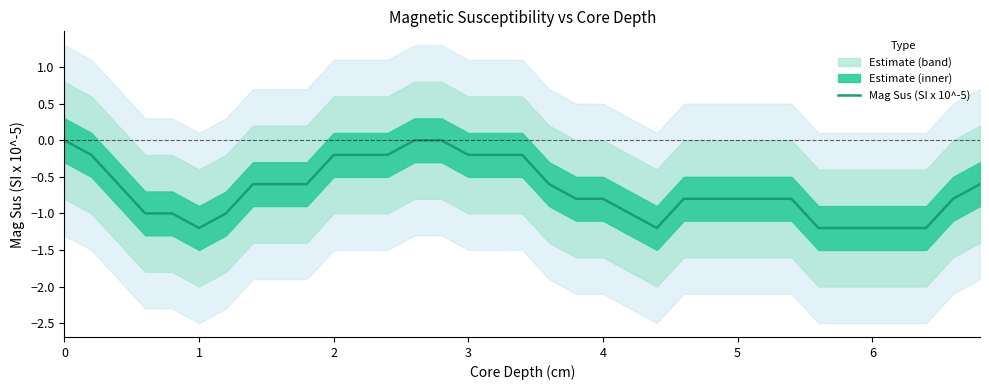

Reading left to right, what are all the values shown in this chart?

0.0	-0.2	-0.6	-1.0	-1.0	-1.2	-1.0	-0.6	-0.6	-0.6	-0.2	-0.2	-0.2	0.0	0.0	-0.2	-0.2	-0.2	-0.6	-0.8	-0.8	-1.0	-1.2	-0.8	-0.8	-0.8	-0.8	-0.8	-1.2	-1.2	-1.2	-1.2	-1.2	-0.8	-0.6